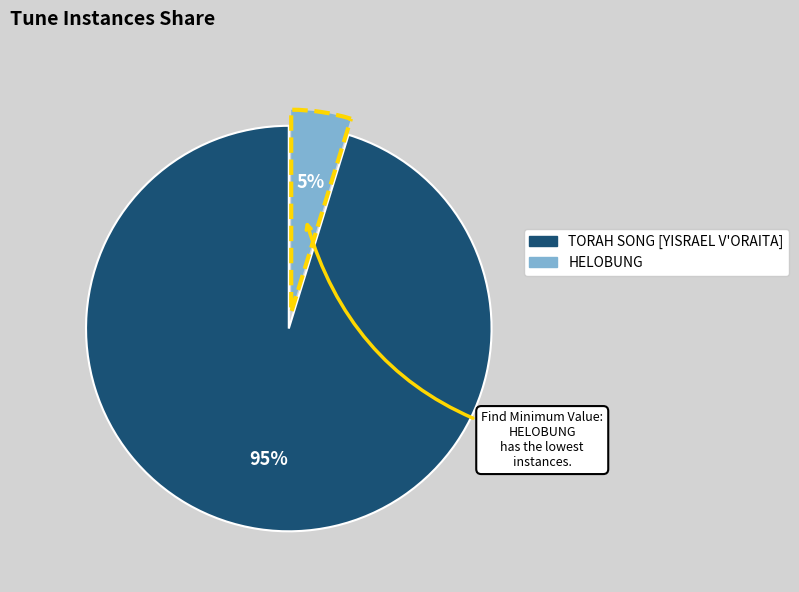

To the nearest percent, what portion does HELOBUNG represent?

5%